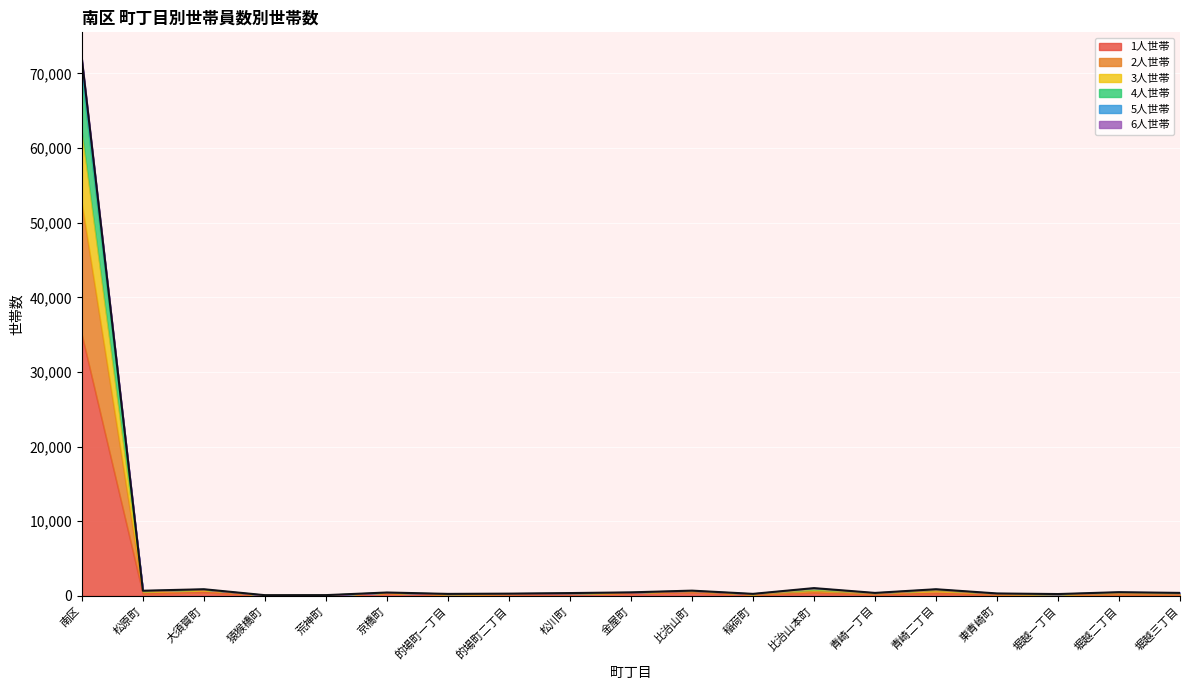

At which label does 5人世帯 reach its peak?

南区